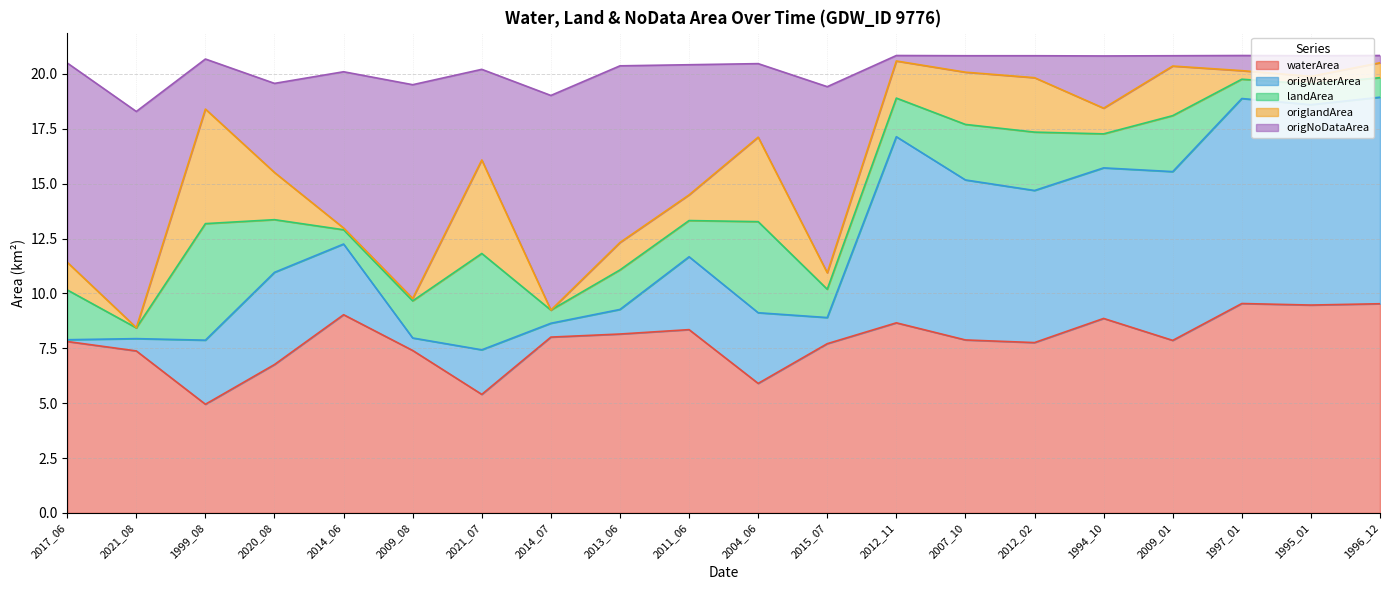

What are all the series names shown in the legend?

waterArea, origWaterArea, landArea, origlandArea, origNoDataArea